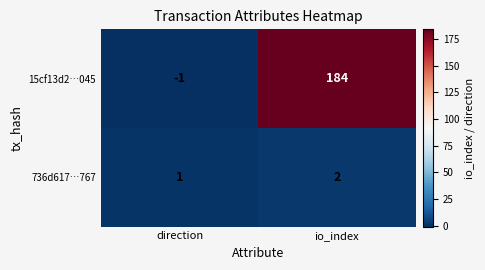

At which category does the chart reach its peak across all series?

io_index